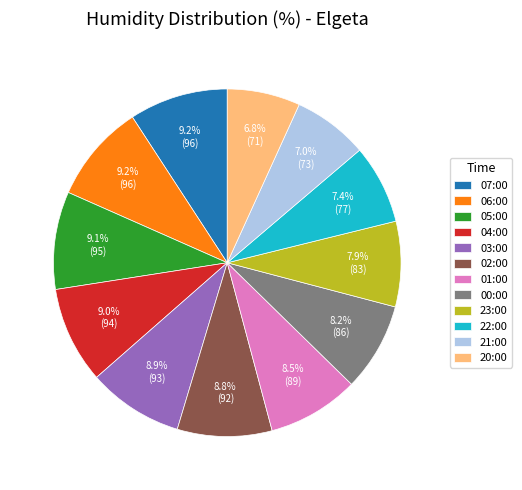

The 05:00 slice represents 9% of the pie. True or false?

True